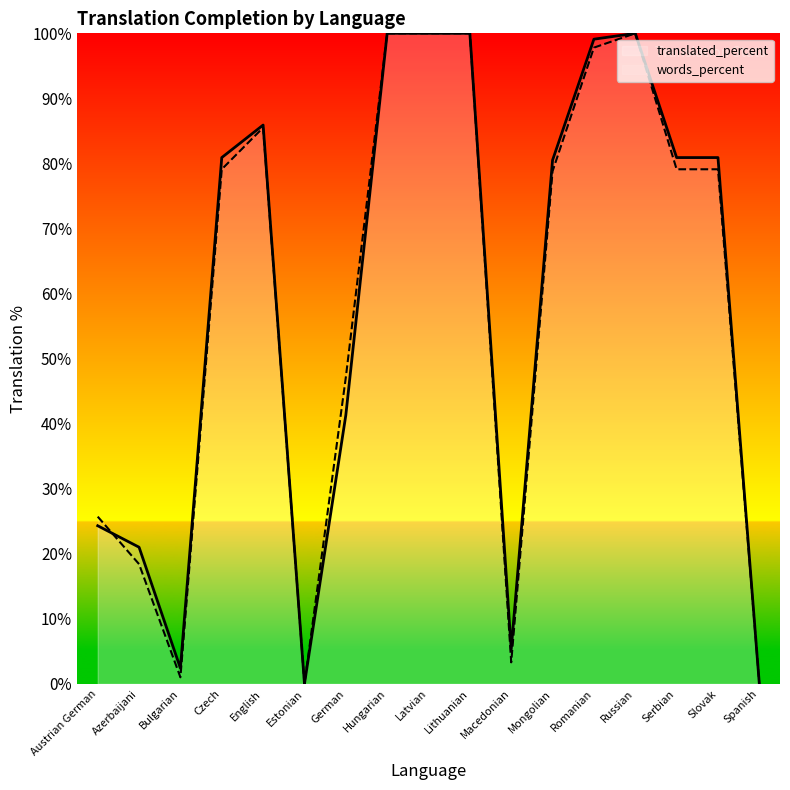

How many series are shown in this chart?

2